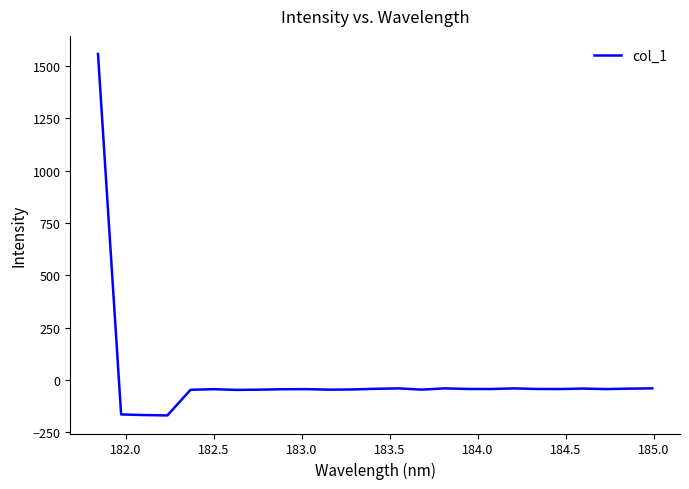

What is the smallest value displayed?

-168.5